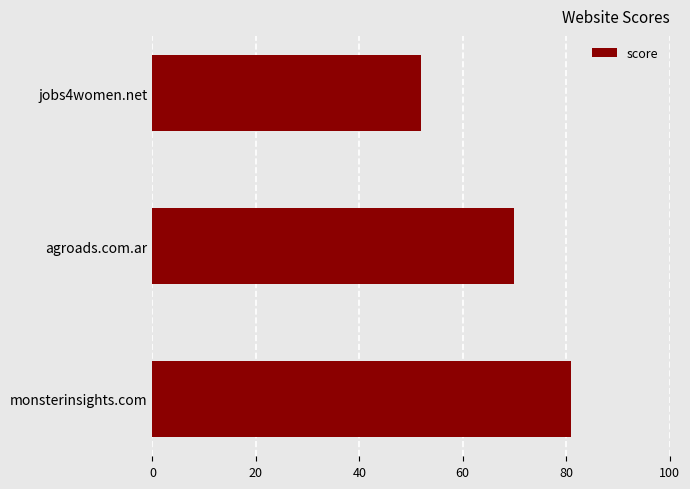

What is the difference between the second highest and minimum values?

18